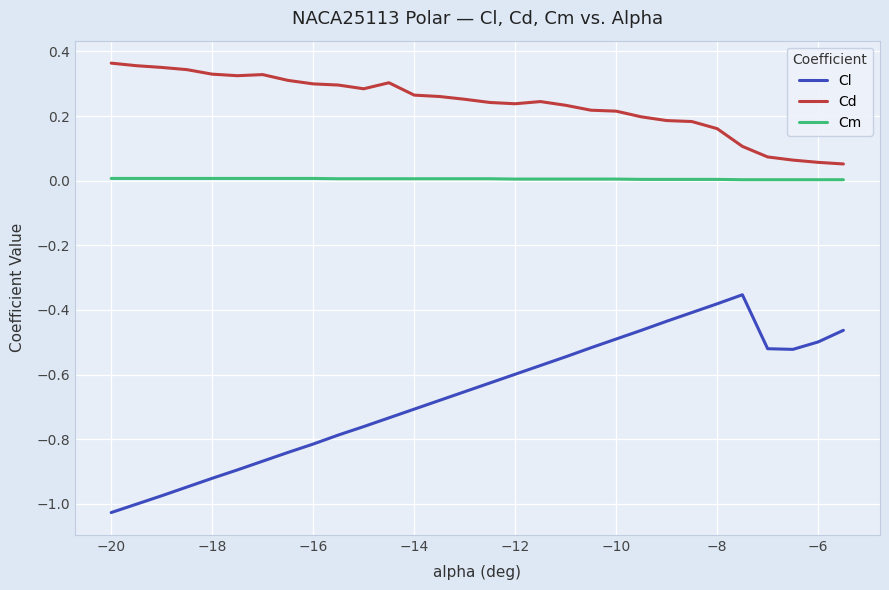

Which series has the largest total across all categories?

Cd